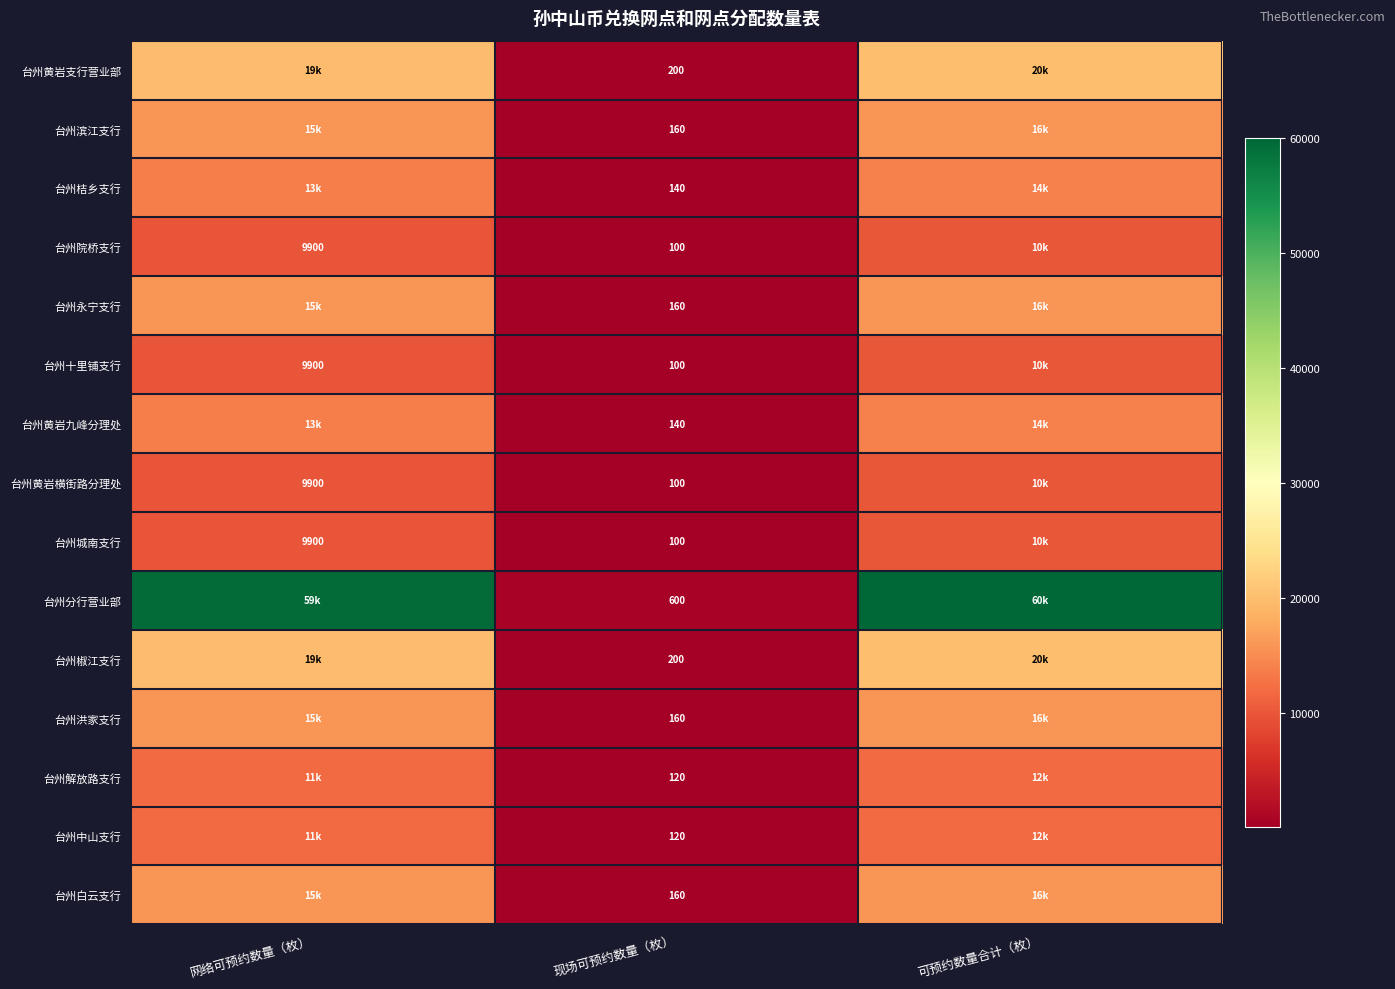

What is the total value across all series at 现场可预约数量（枚）?

2560